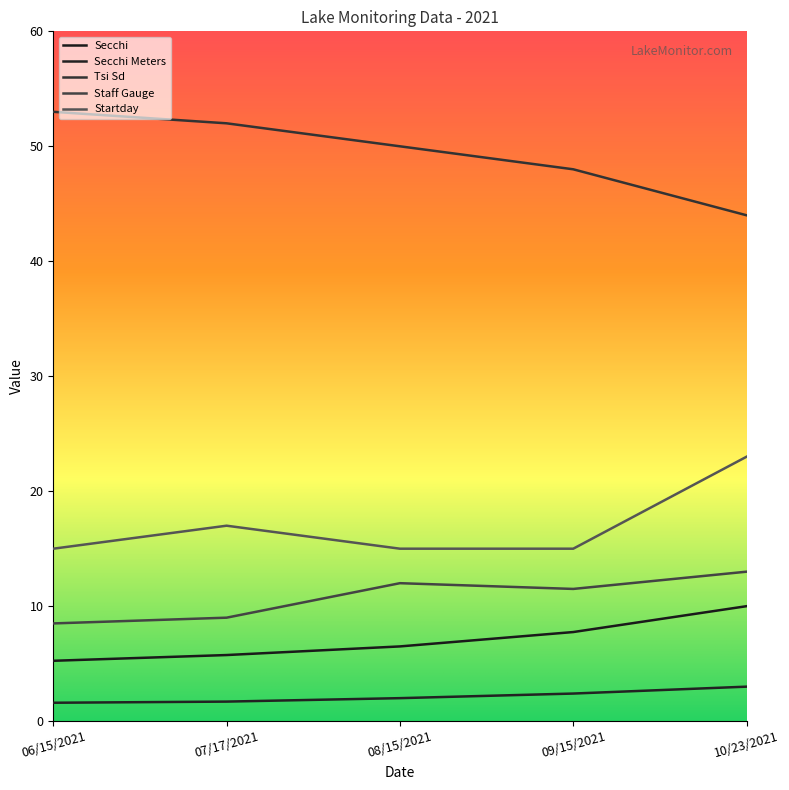

Does the chart display data point markers on the line(s)?

No